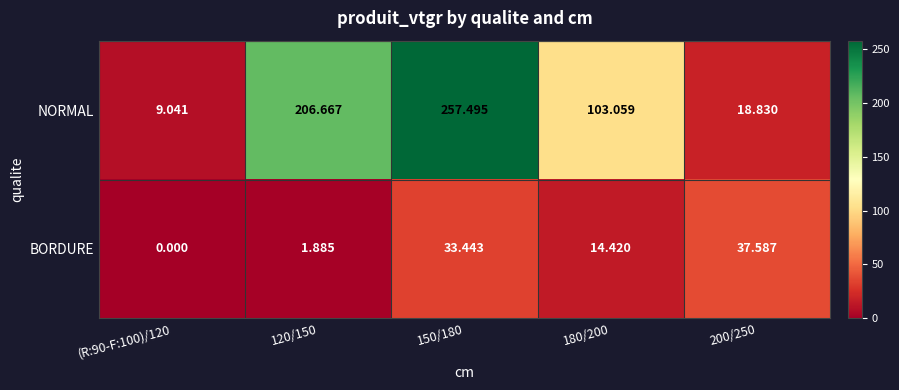

Which series has the largest range (max minus min)?

NORMAL